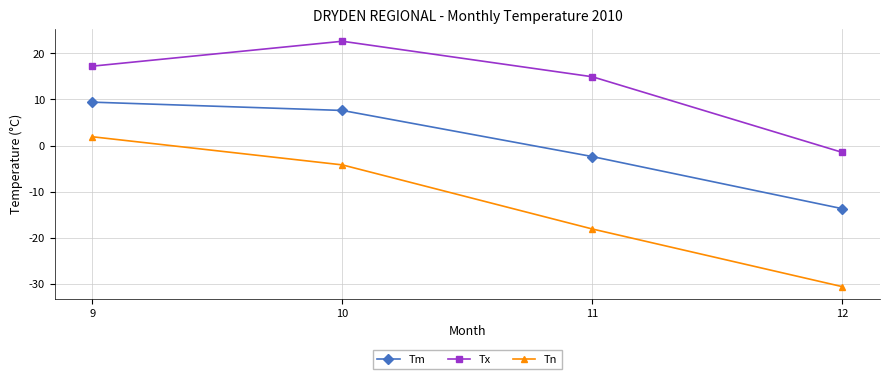

What is the minimum value for Tx?

-1.5